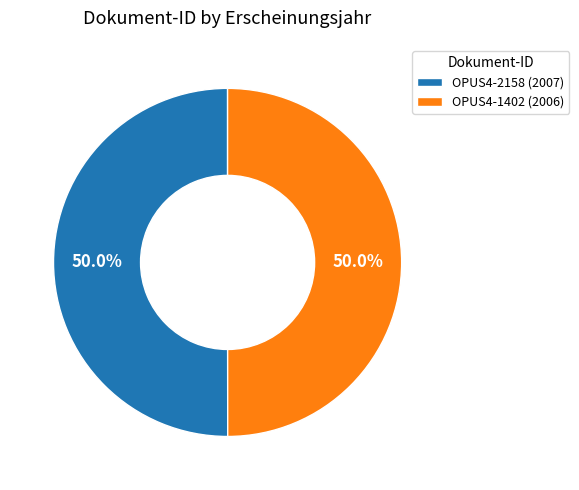

Approximately how many times larger is the value at OPUS4-2158 (2007) compared to OPUS4-1402 (2006)?

1.0